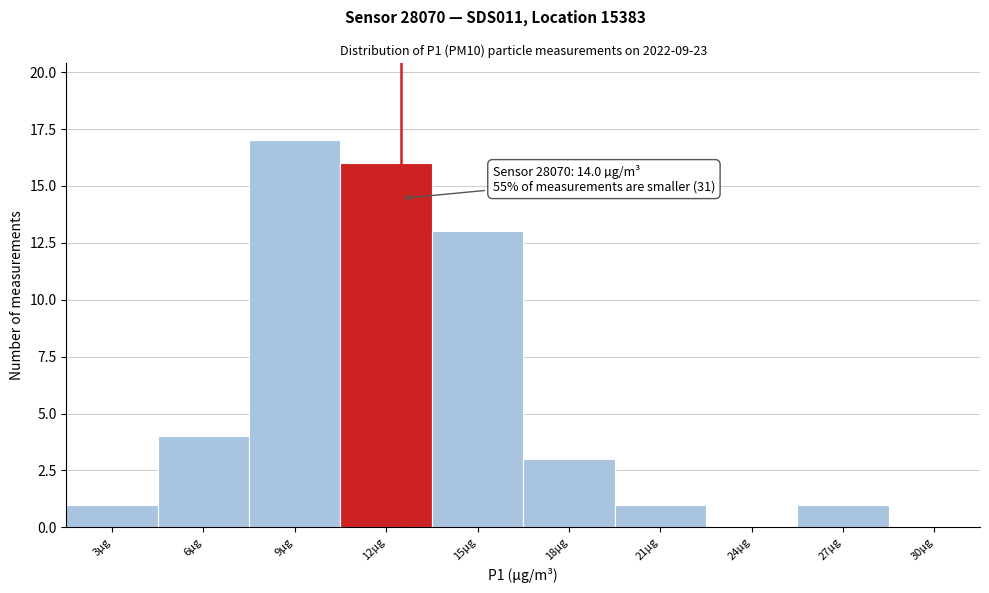

Reading left to right, transcribe all the data shown in this chart.

3µg=1	6µg=4	9µg=17	12µg=16	15µg=13	18µg=3	21µg=1	24µg=0	27µg=1	30µg=0